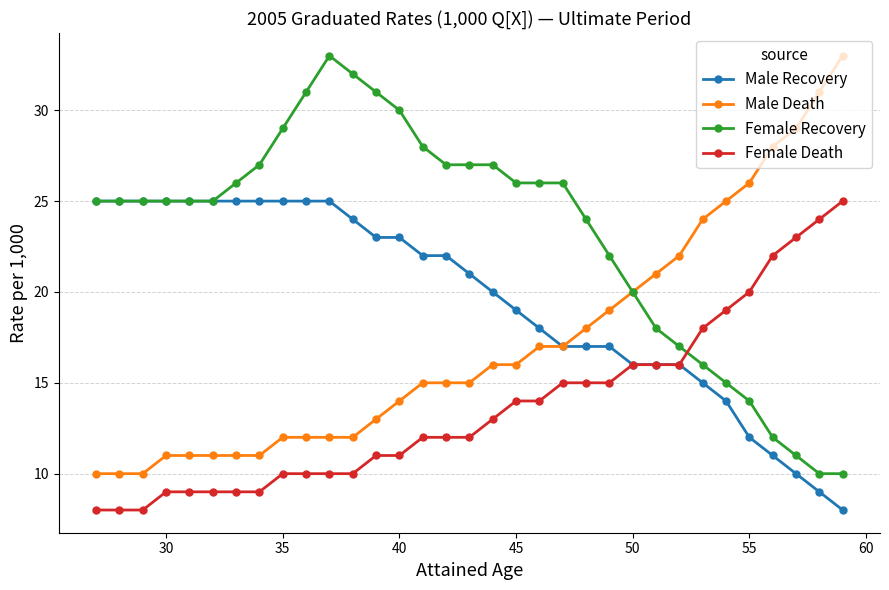

What is the minimum value shown in the chart?

8